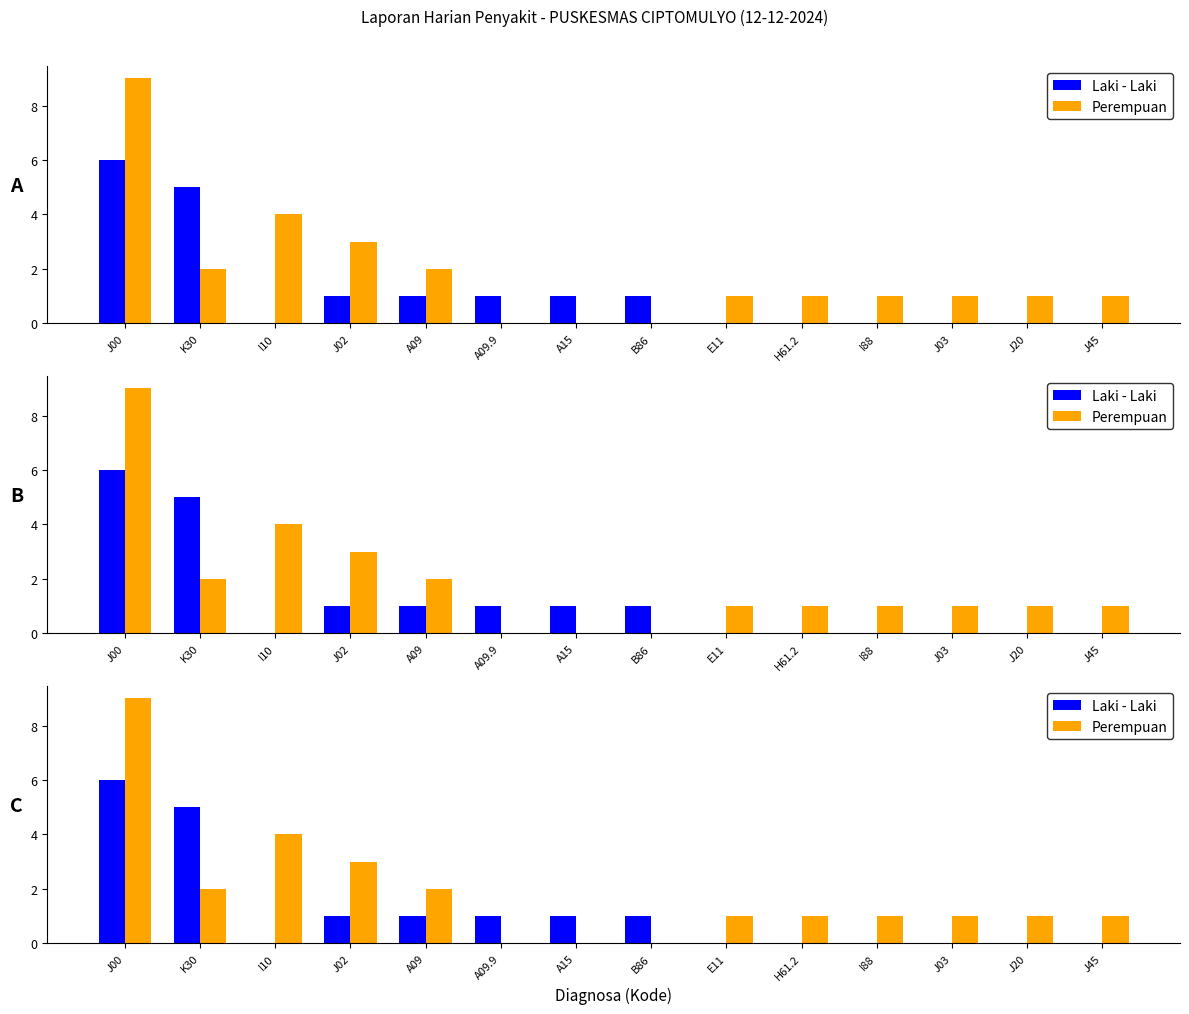

What is the highest value of the Laki - Laki series?

6